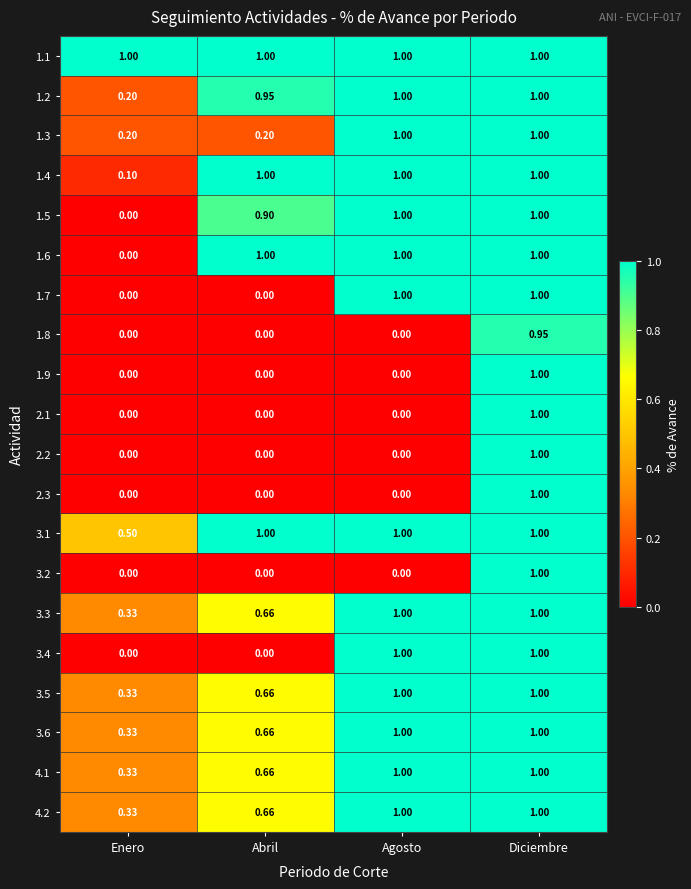

At which category is the sum across all series the highest?

Diciembre